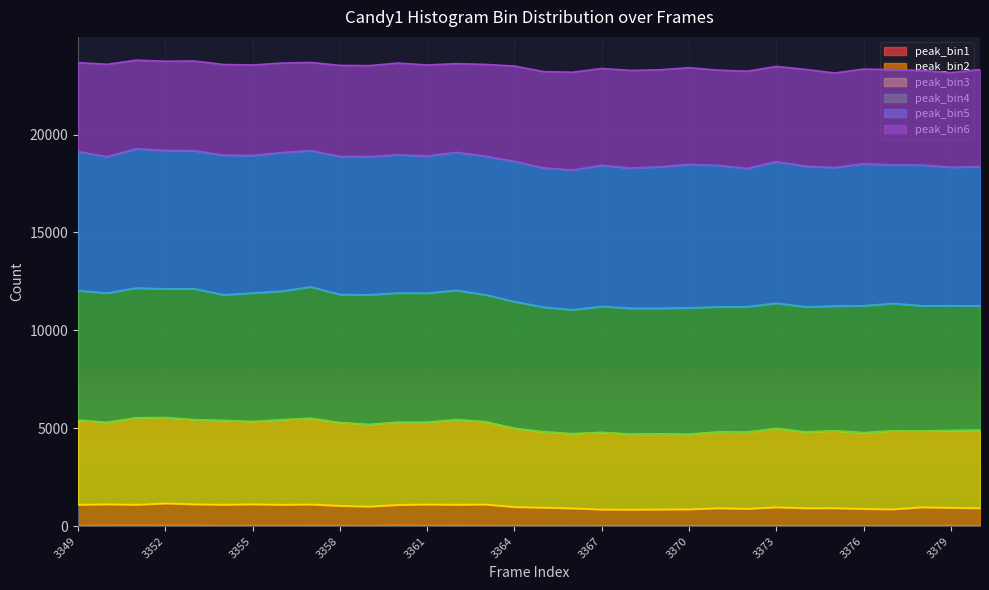

Read the peak_bin2 value at 3372.

891